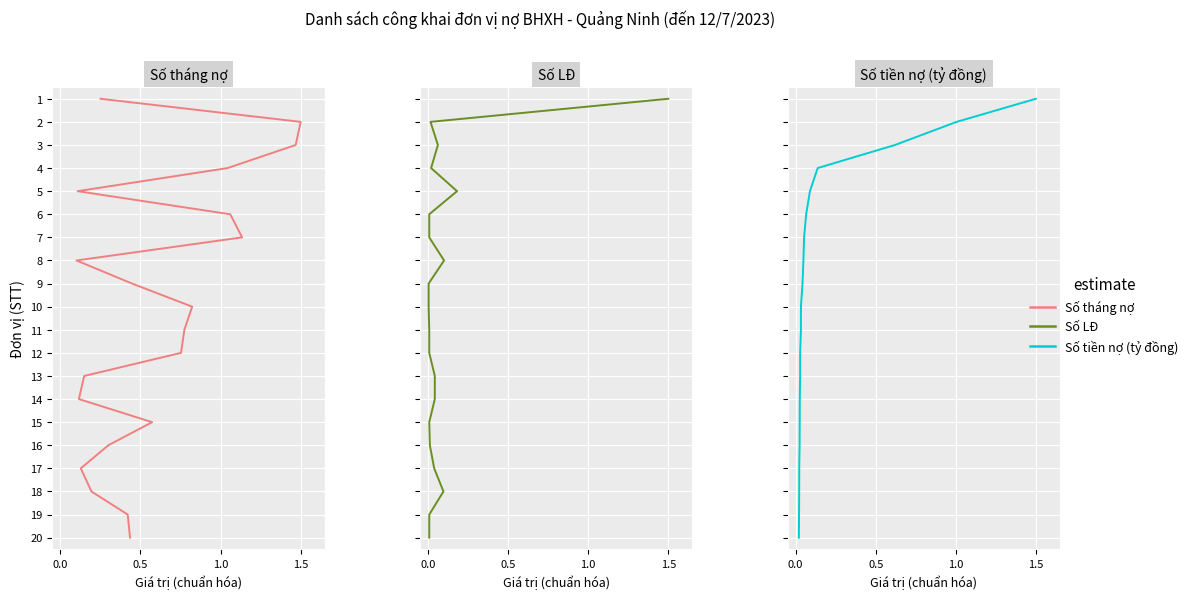

How many series are shown in this chart?

3